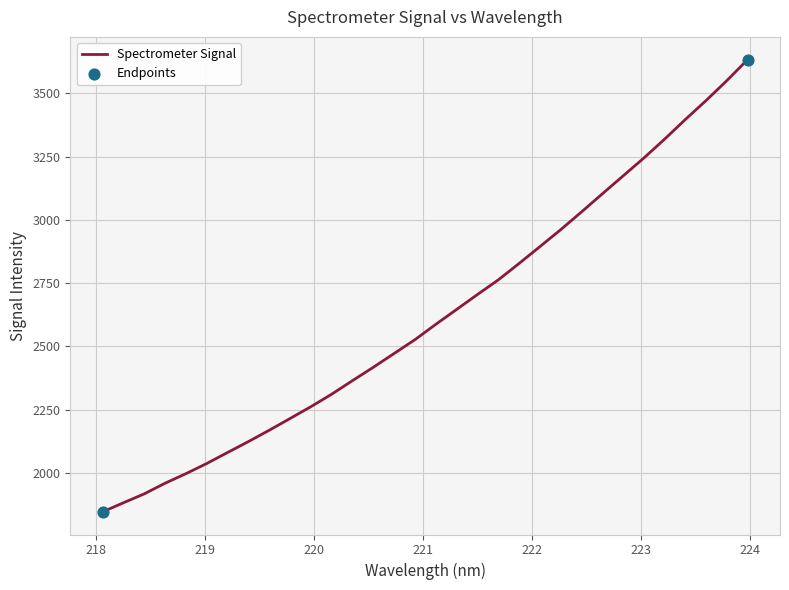

What is the smallest value displayed?

1846.9